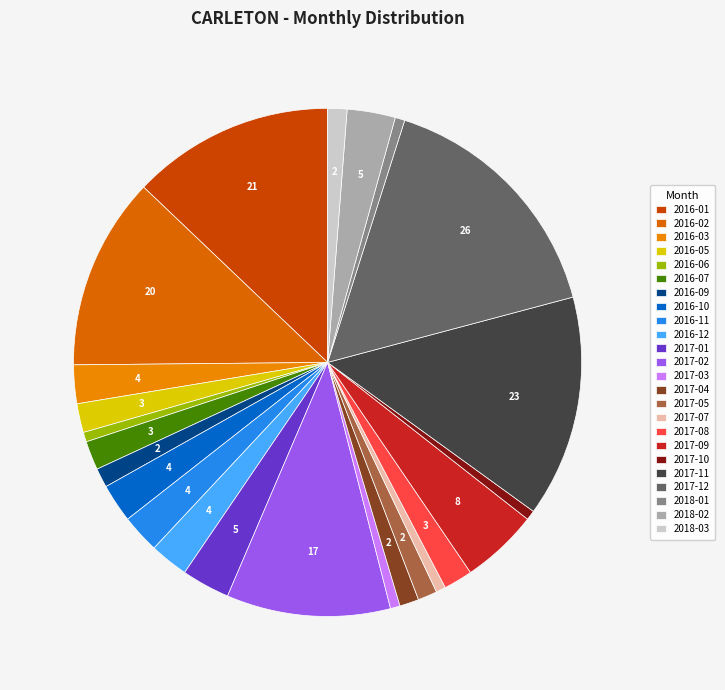

To the nearest percent, what is the average slice percentage?

4%